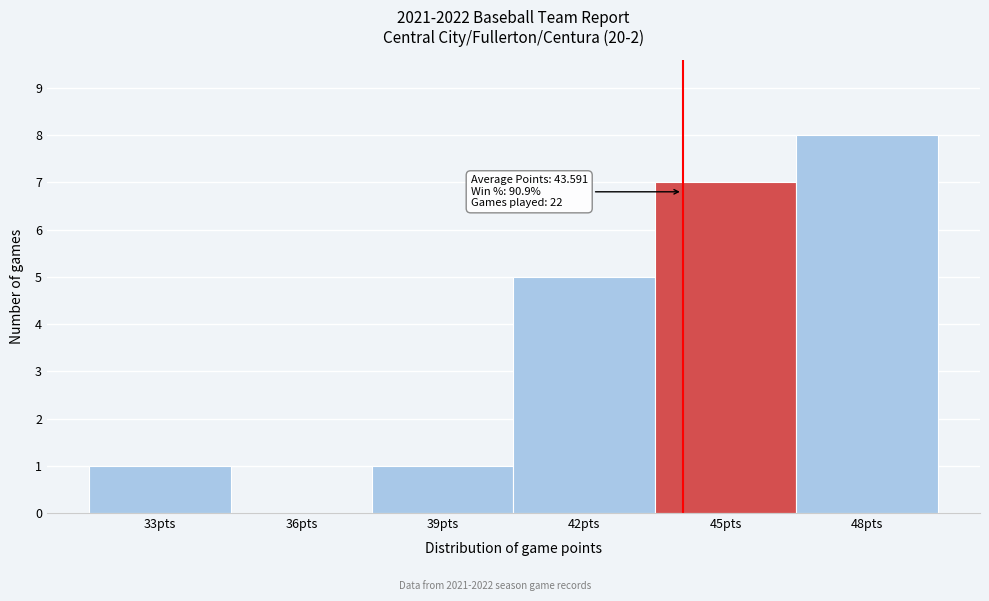

Reading right to left, transcribe all the data shown in this chart.

48pts=8	45pts=7	42pts=5	39pts=1	36pts=0	33pts=1